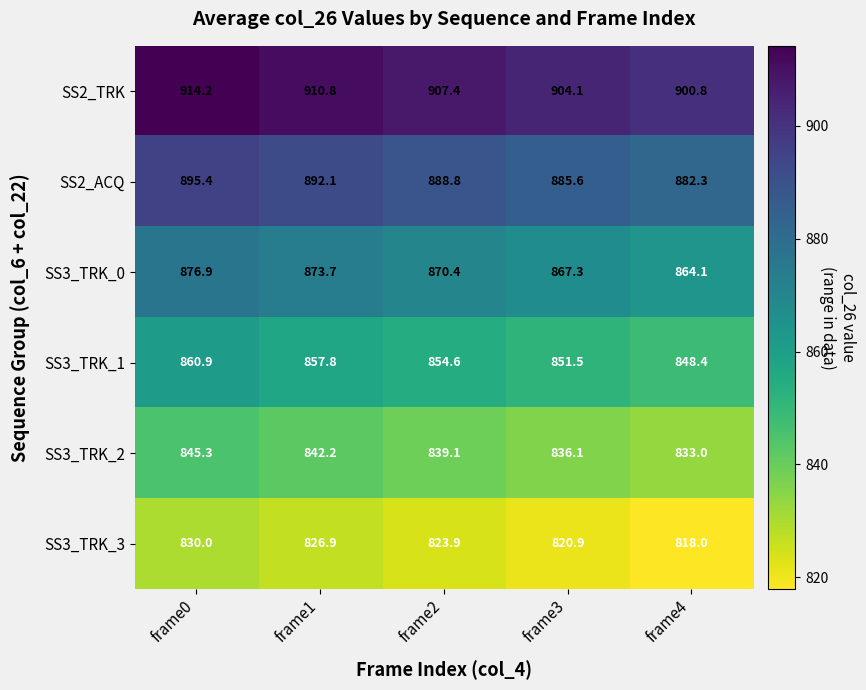

Read the SS3_TRK_0 value at frame2.

870.4